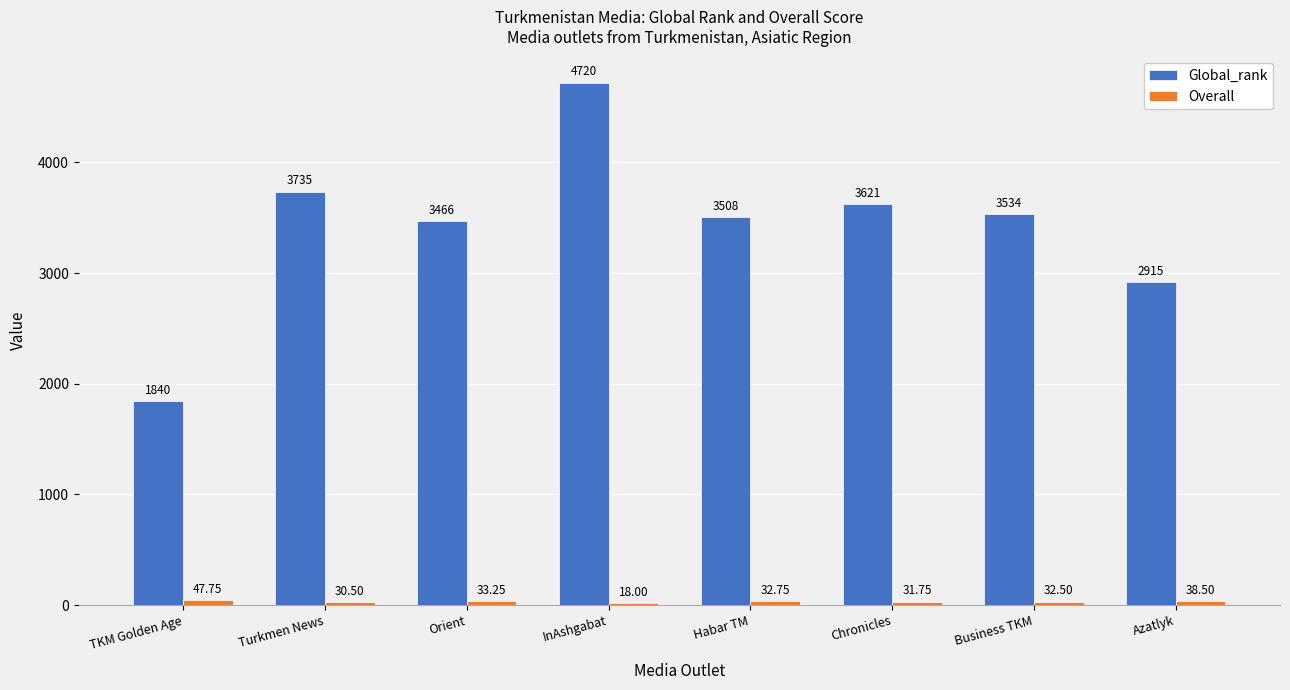

At which category is the sum across all series the highest?

InAshgabat